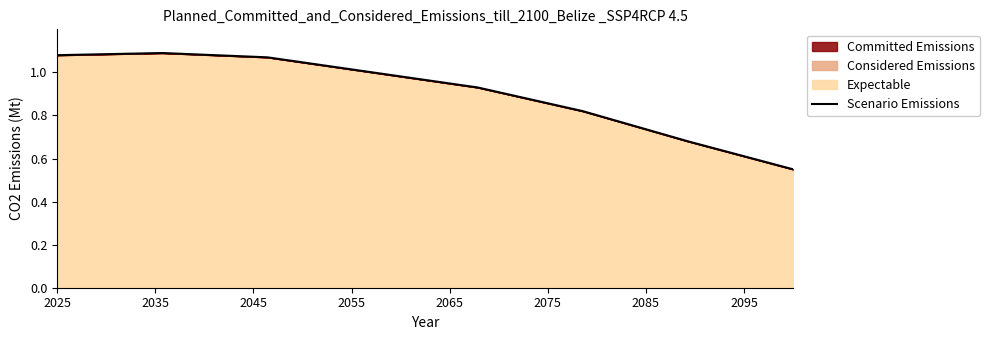

True or false: there are more than 2 points higher than both neighbors.

False